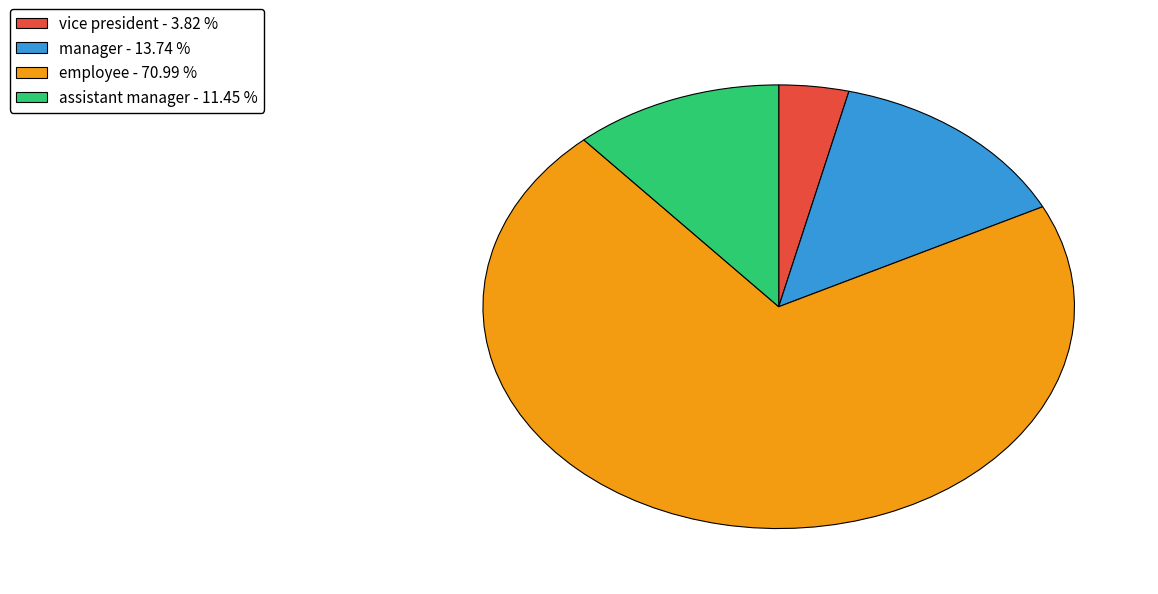

Between employee - 70.99 % and vice president - 3.82 %, which is larger?

employee - 70.99 %